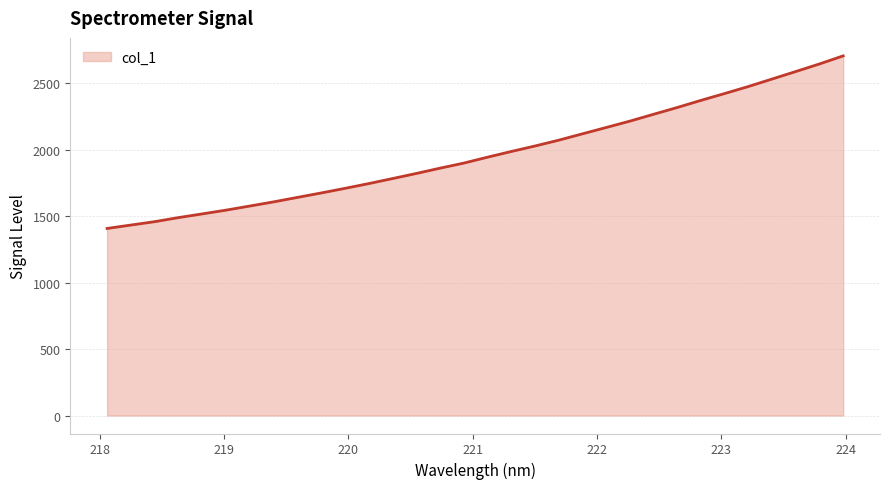

What is the difference between the second highest and minimum values?

1238.9